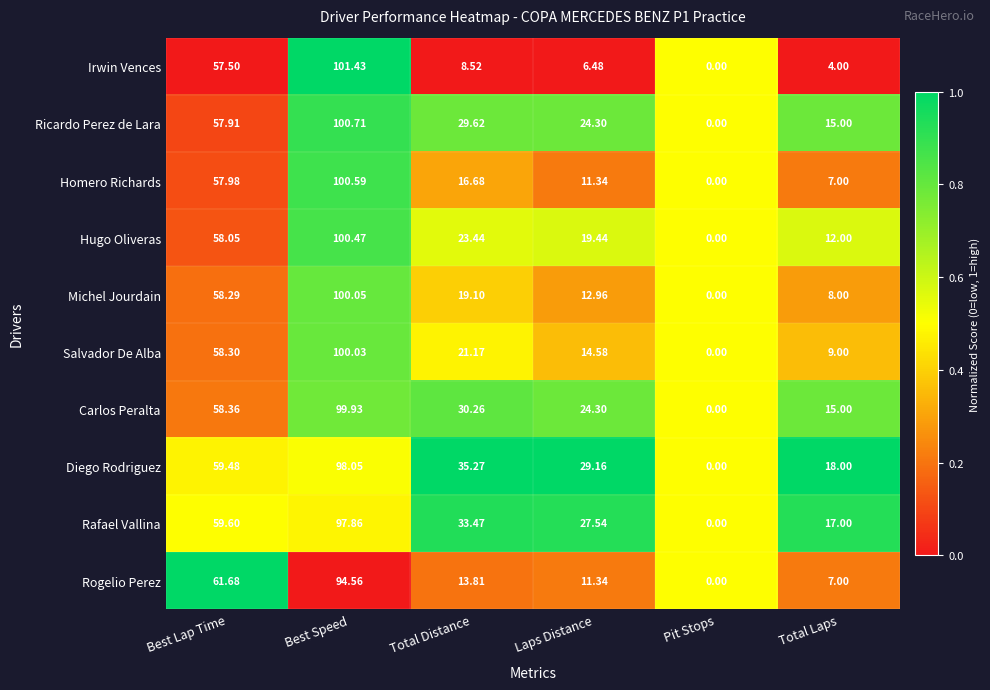

Where is Hugo Oliveras nearest to the value 50?

Best Lap Time